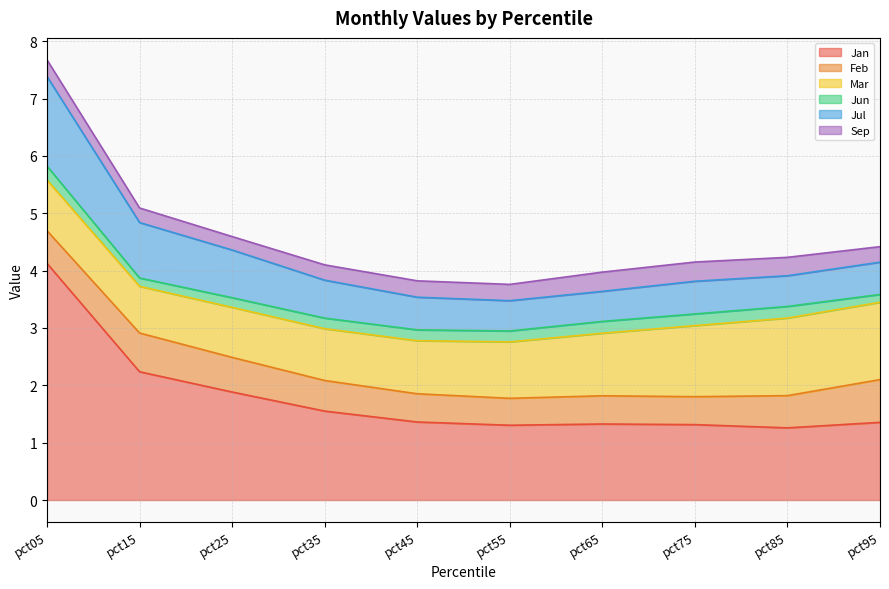

At which category is the sum across all series the highest?

pct05